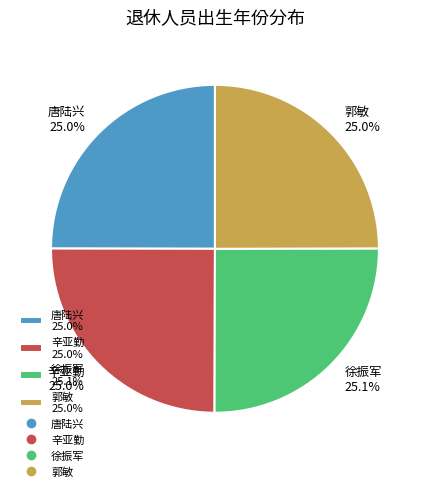

How much of the chart is everything except 唐陆兴 25.0%?

75.0%